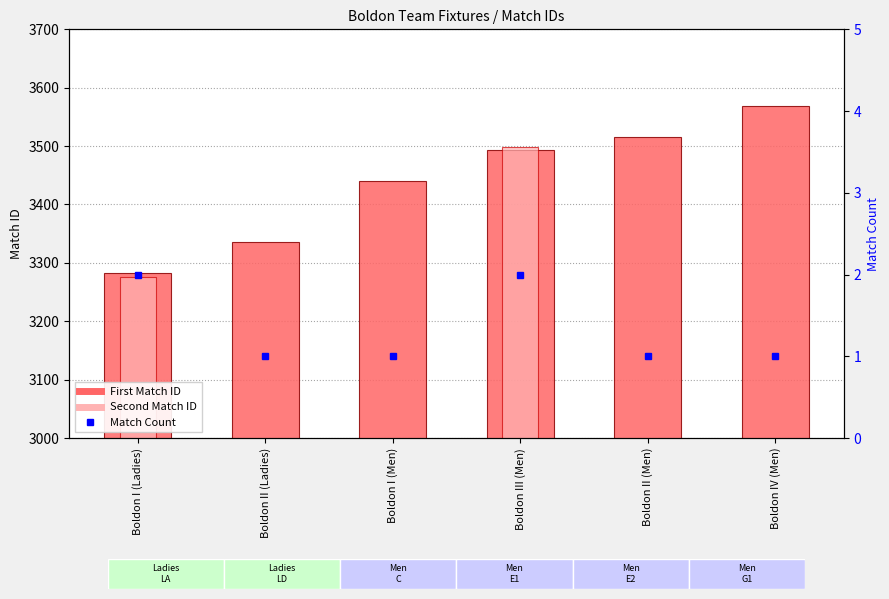

At how many categories does at least one series exceed 3339?

4